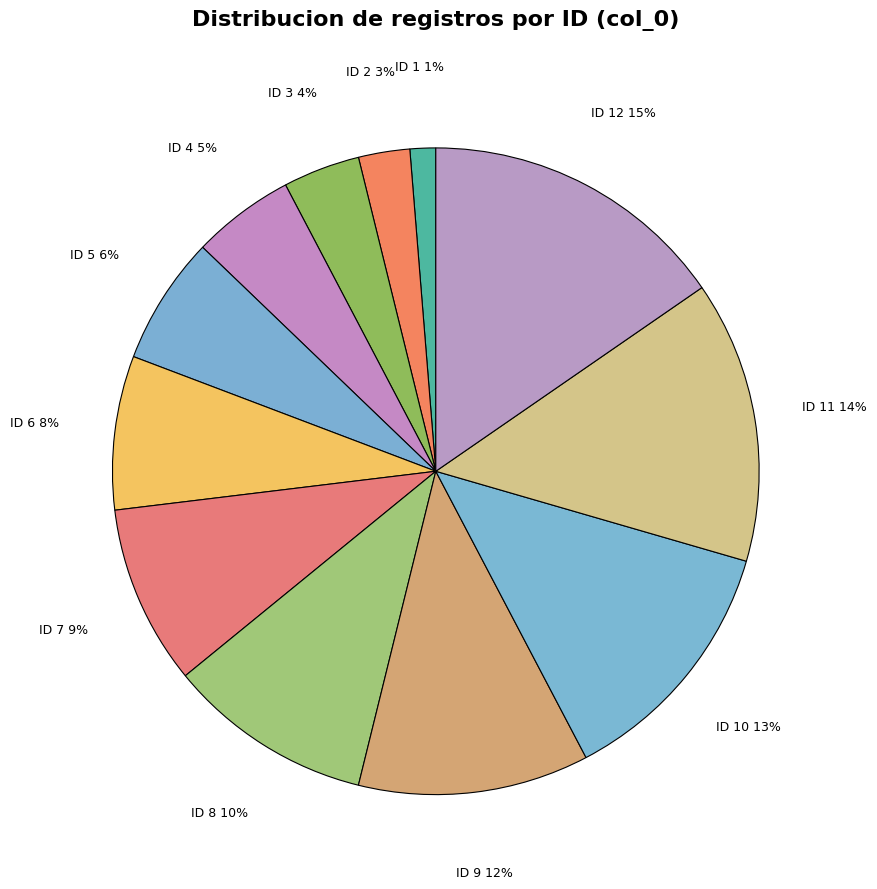

Which slice is the smallest?

ID 1